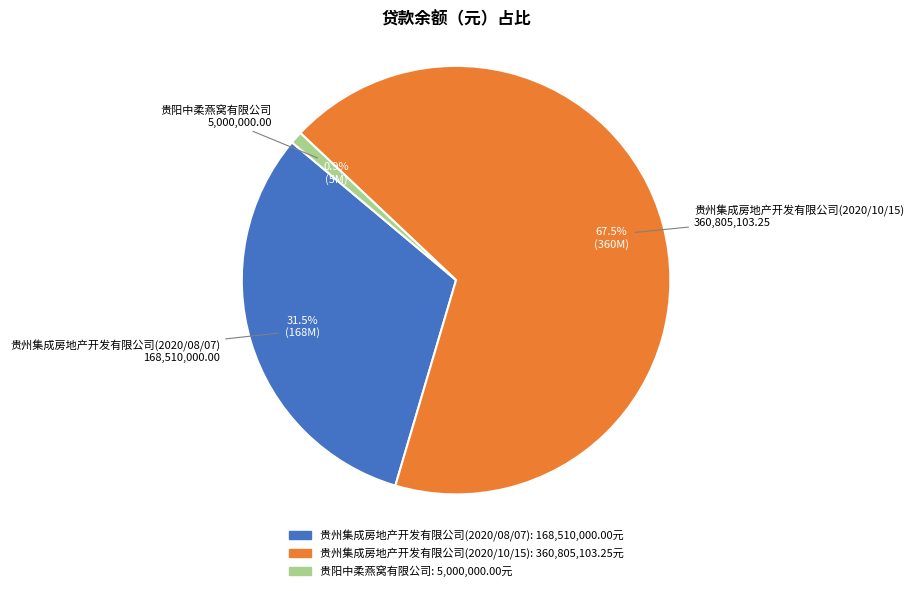

Count the number of slices in the pie.

3